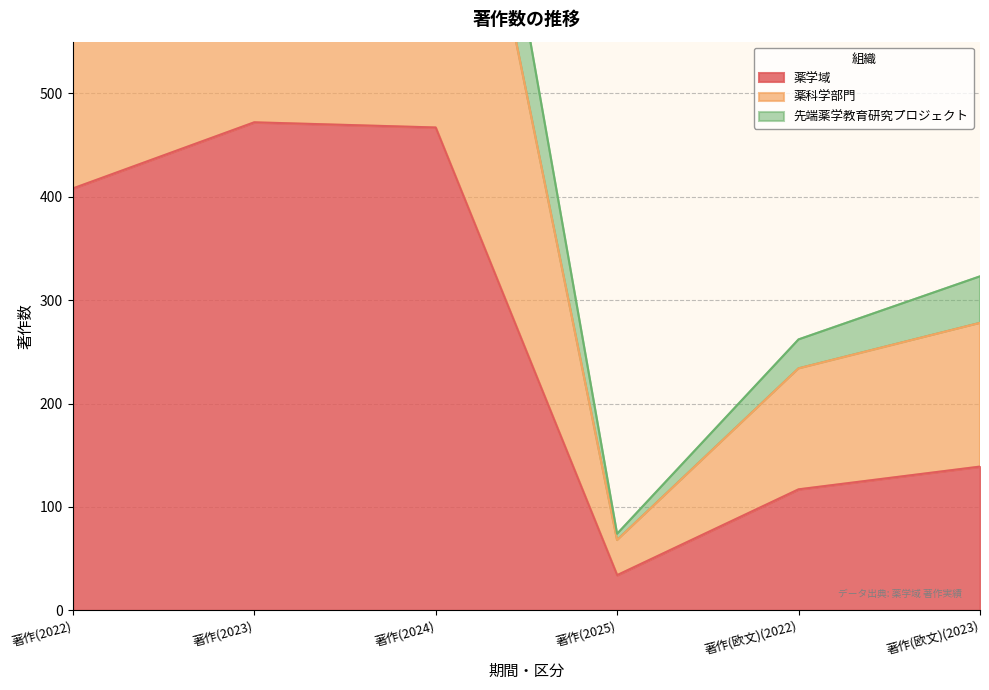

At which label is 薬学域 closest to 253?

著作(欧文)(2023)